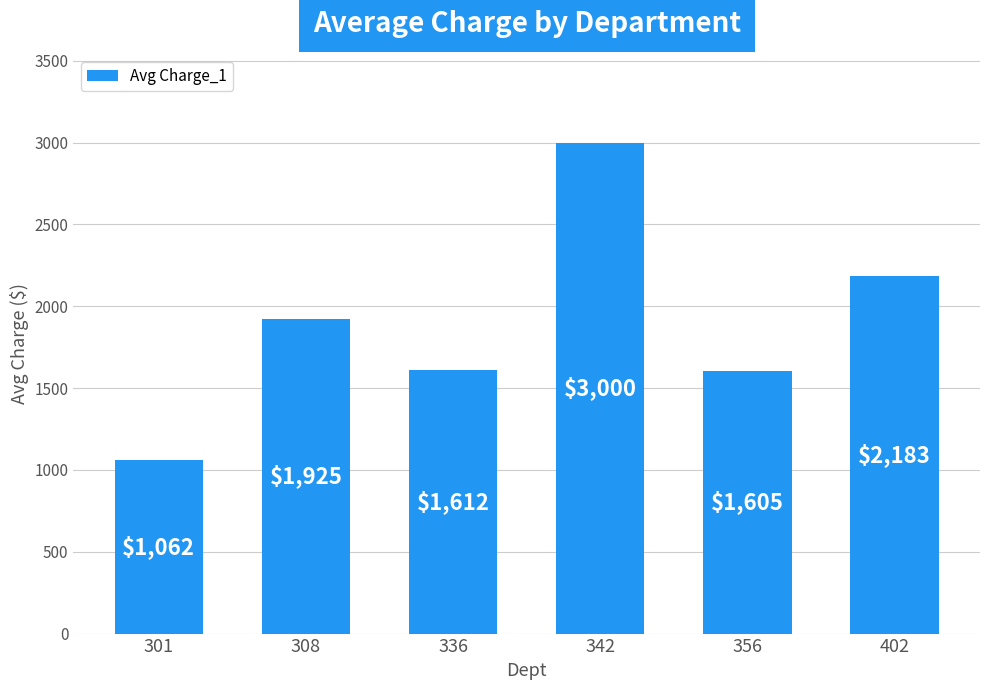

What is the value of the 6th bar from the left?

2183.0